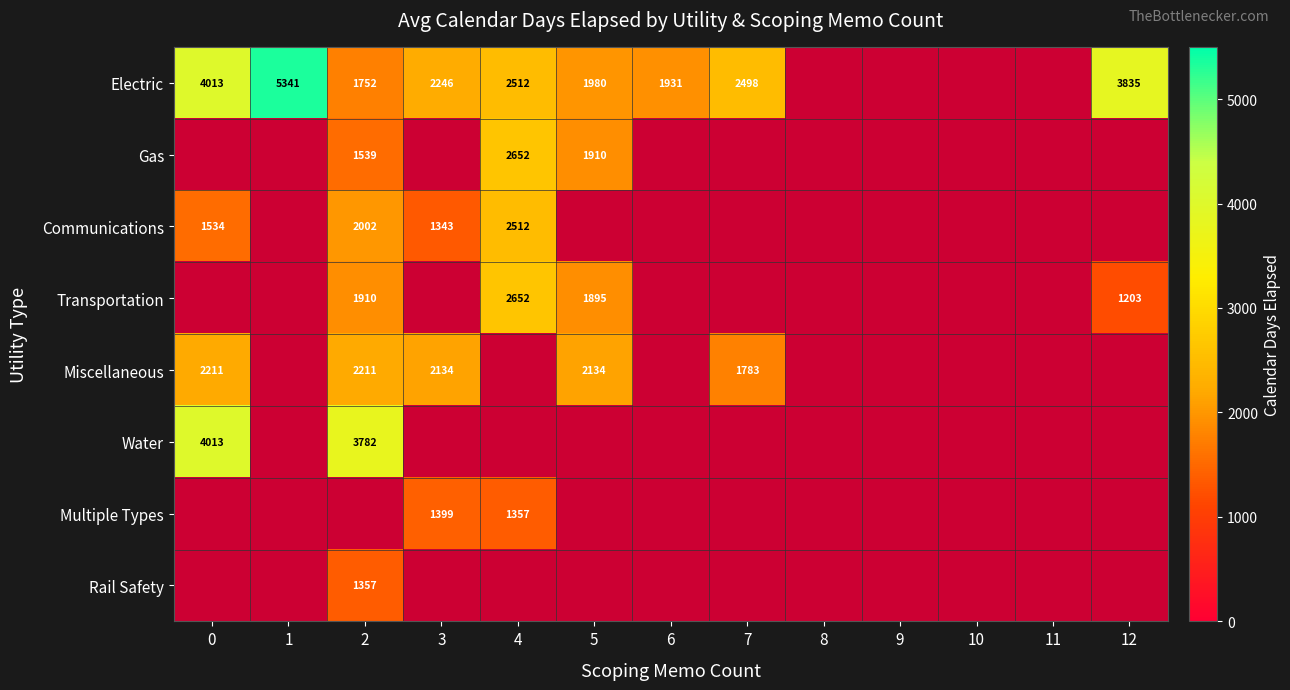

What is the difference between the Electric values at 2 and 12?

2083